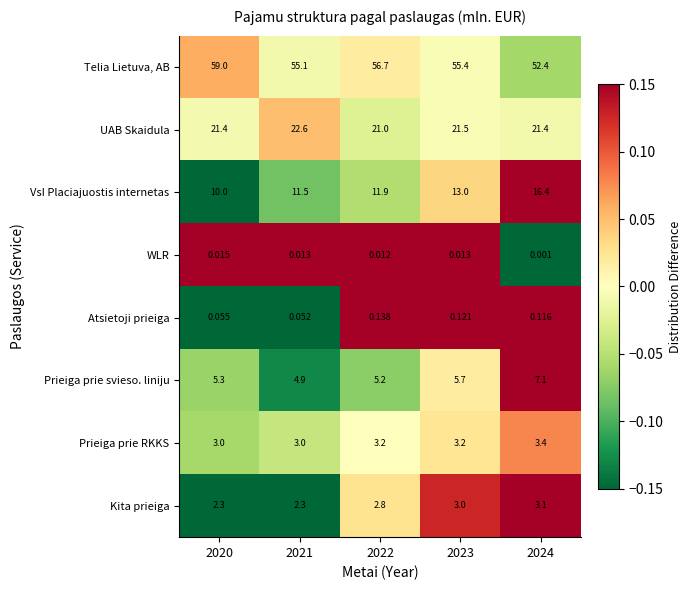

Which series has the largest total across all categories?

Telia Lietuva, AB